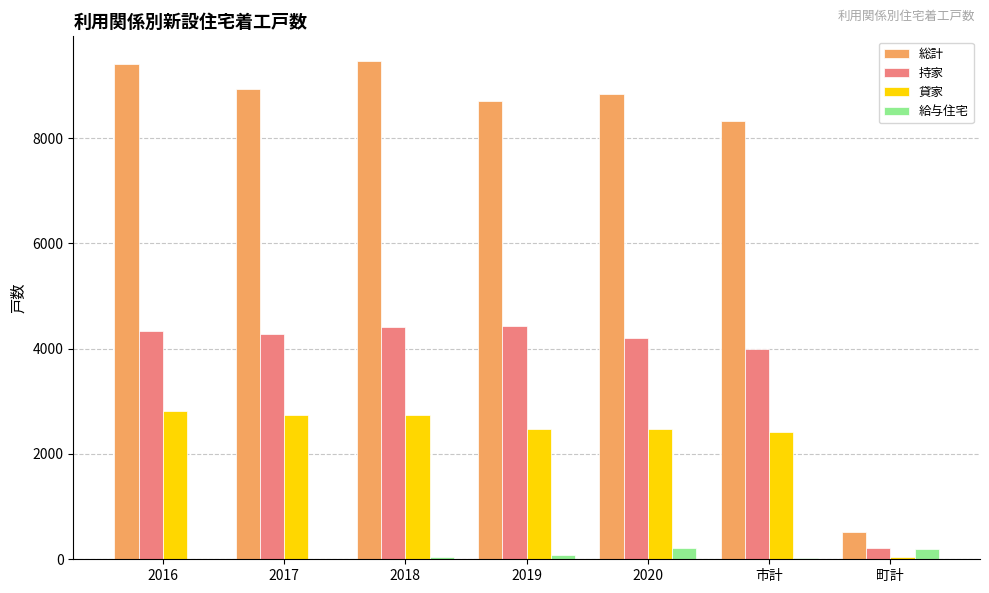

Which series changed the most between 2020 and 町計?

総計